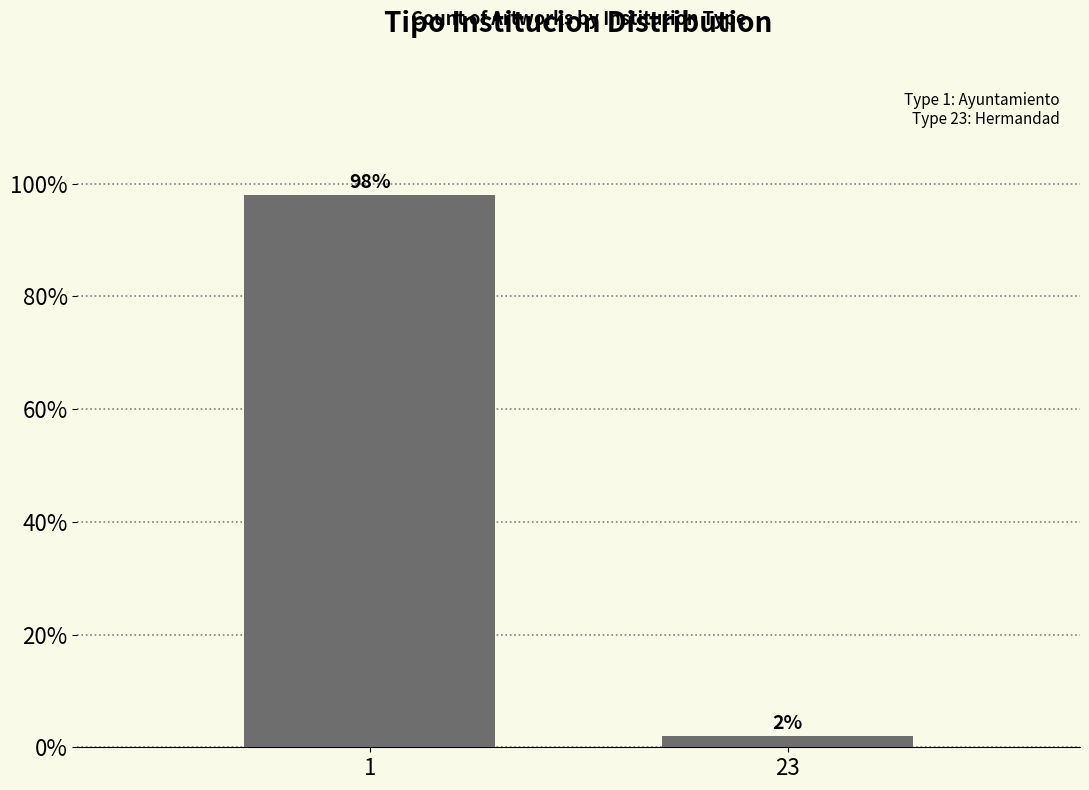

Reading right to left, what are all the values shown in this chart?

2	98